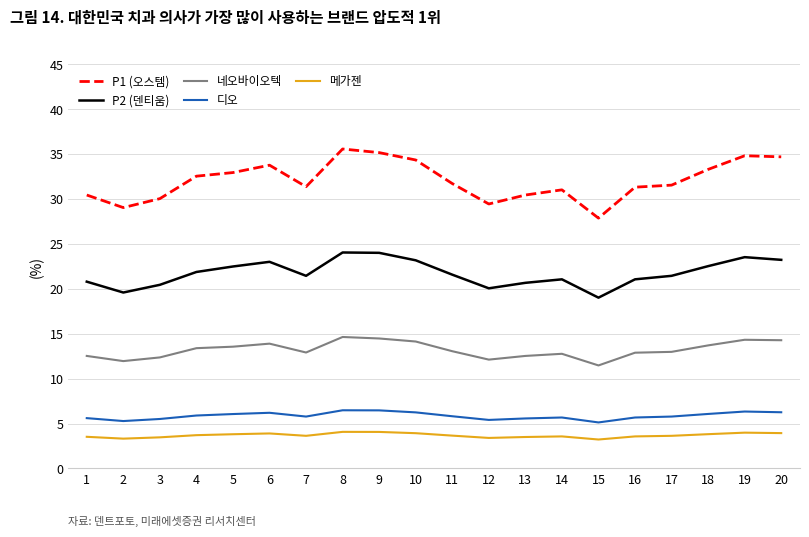

True or false: 디오 and P1 (오스템) intersect in this chart.

False